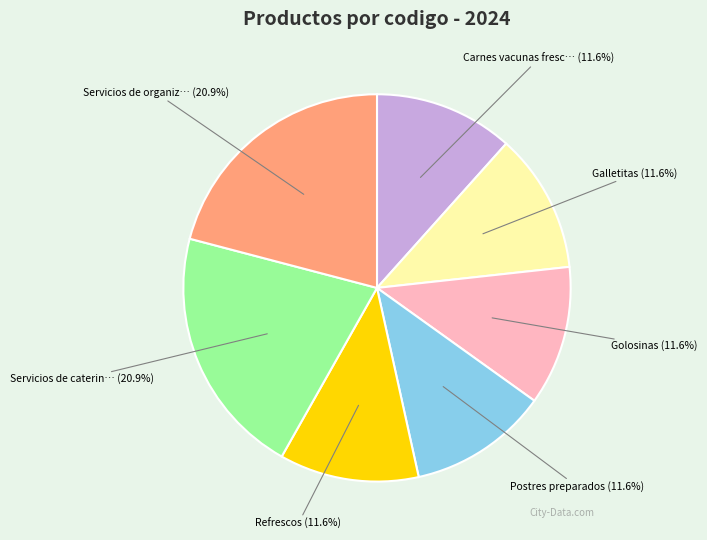

Count the number of slices in the pie.

7